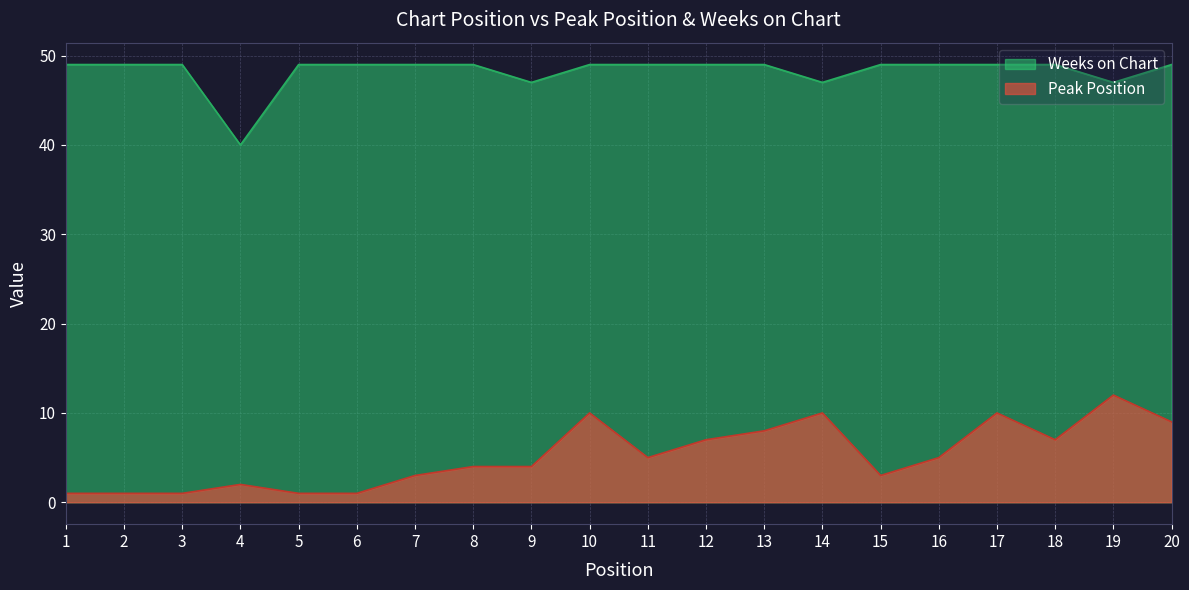

Rank the series by their maximum value, from highest to lowest.

Weeks on Chart, Peak Position